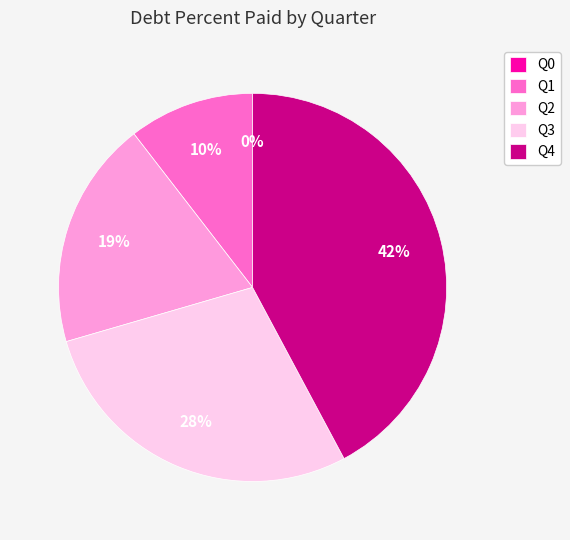

What is the smallest slice in the pie chart?

Q0